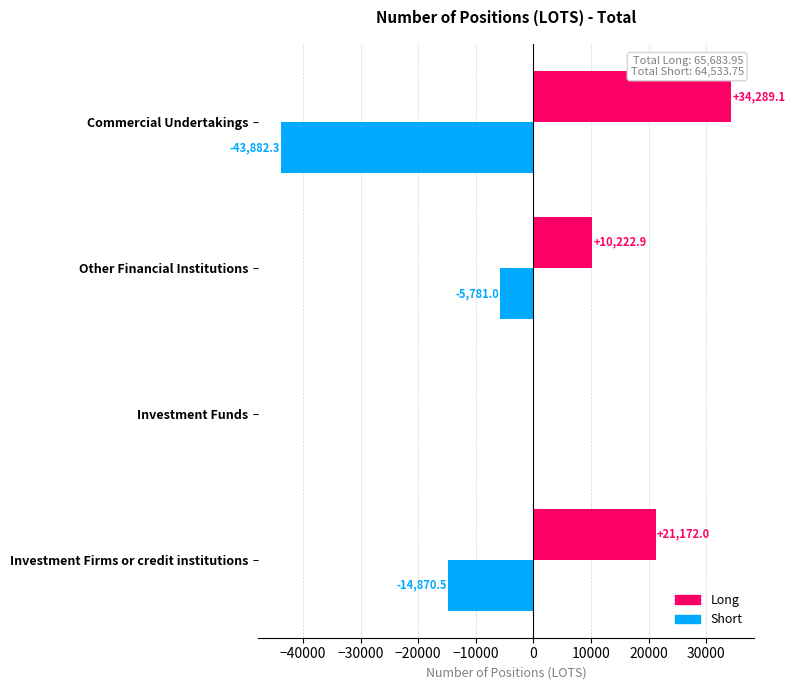

Which category has the highest value in the Short series?

Investment Funds